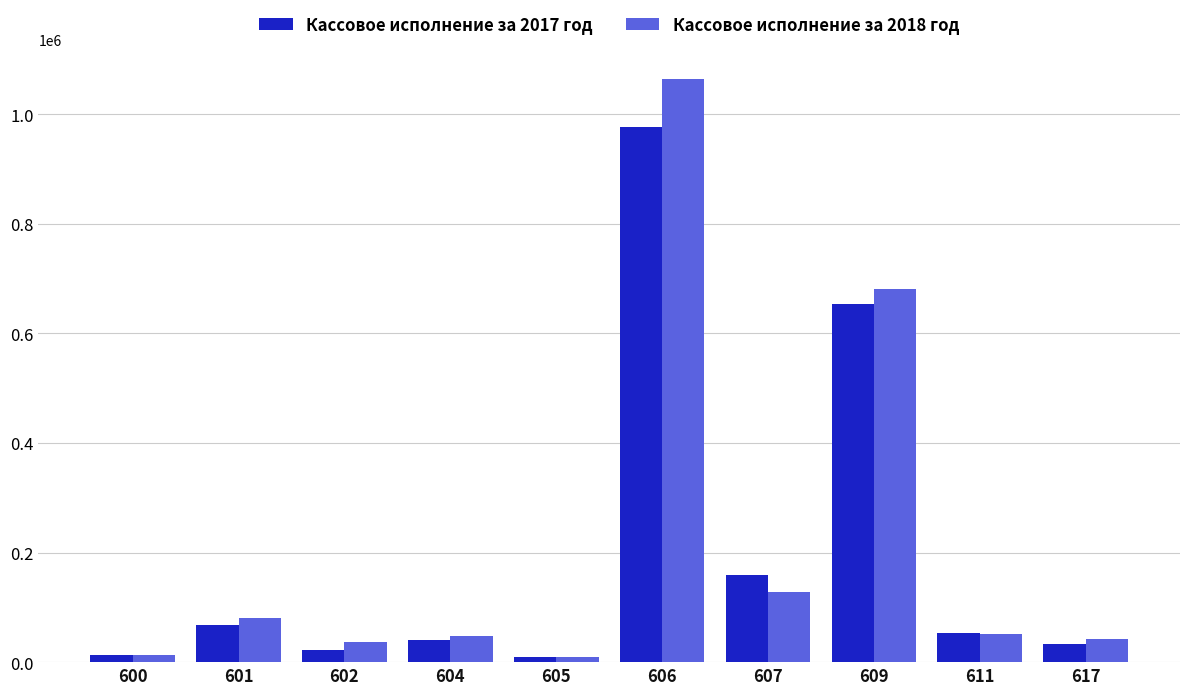

What is the greatest value displayed?

1064298